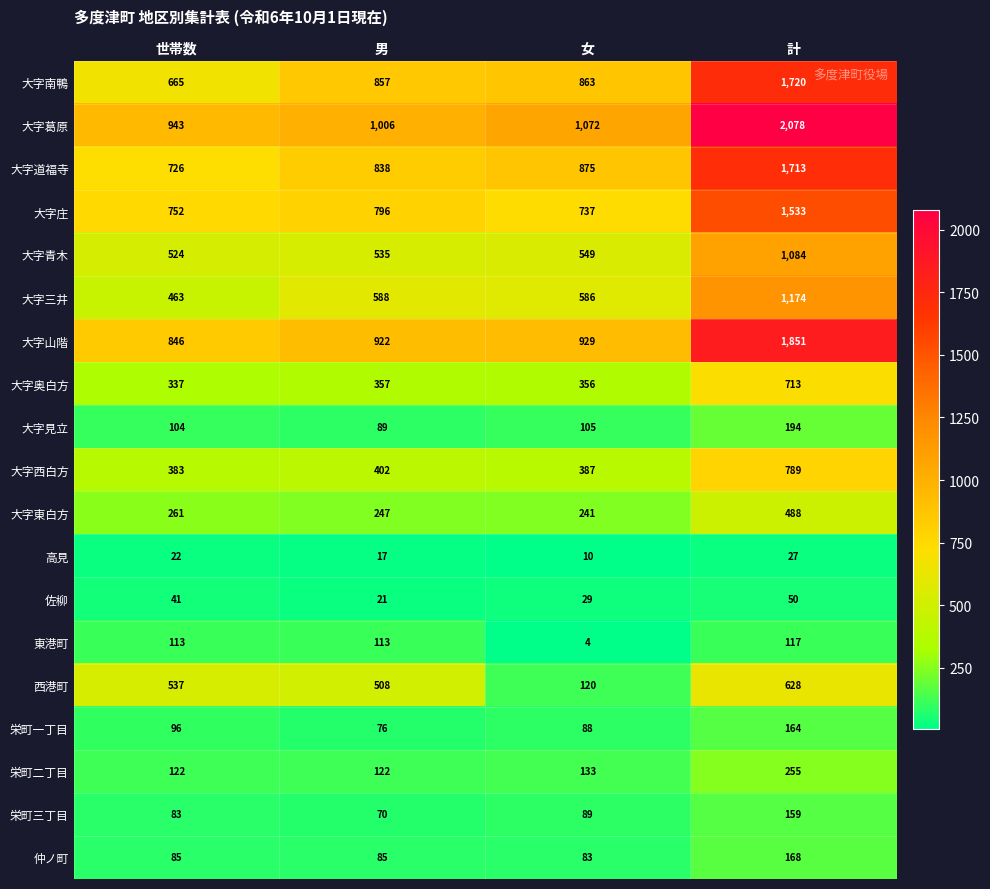

Rank the categories by 大字庄 value from highest to lowest.

計, 男, 世帯数, 女